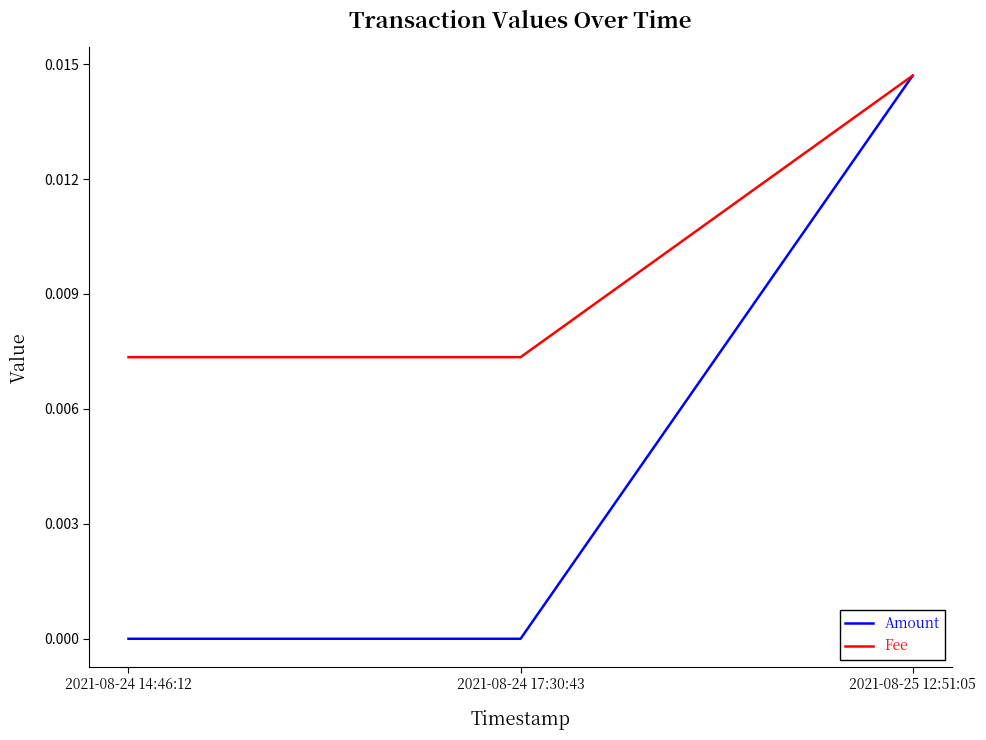

Is the value of Fee at 2021-08-24 14:46:12 greater than the value of Amount at 2021-08-24 17:30:43?

Yes